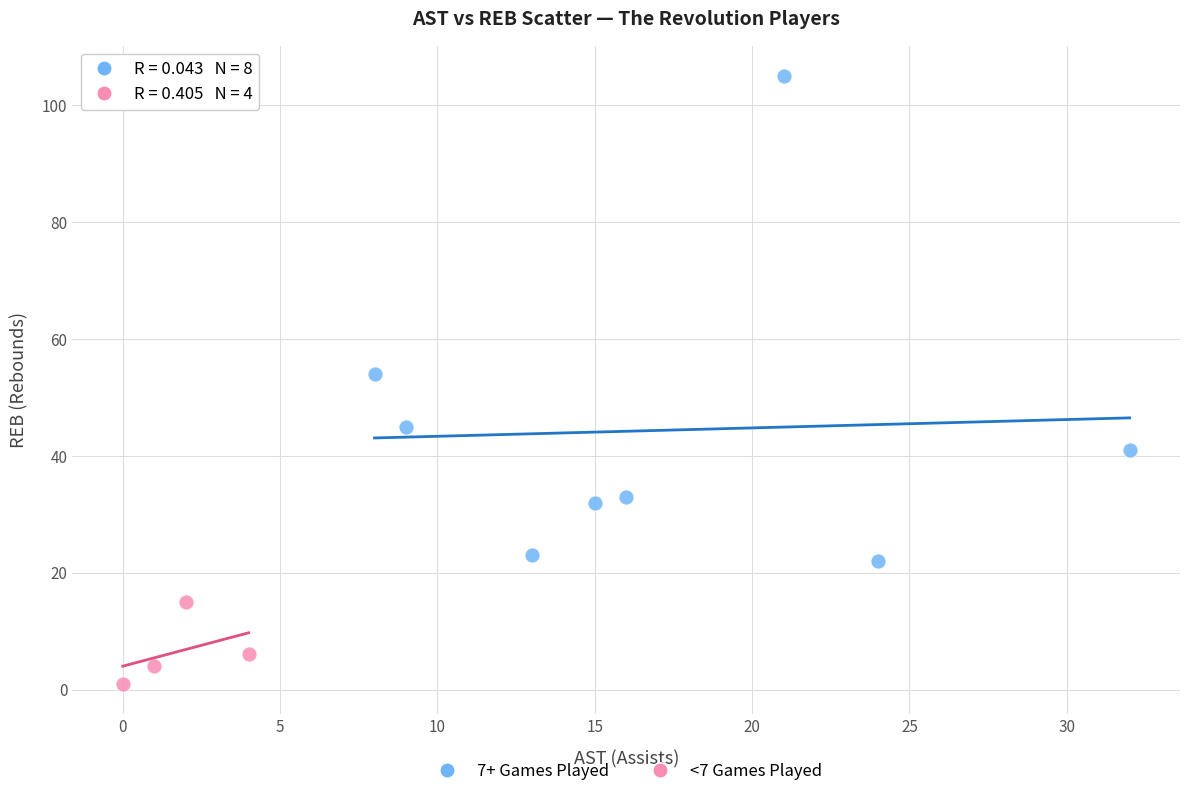

Which series contains the highest Y value?

7+ Games Played